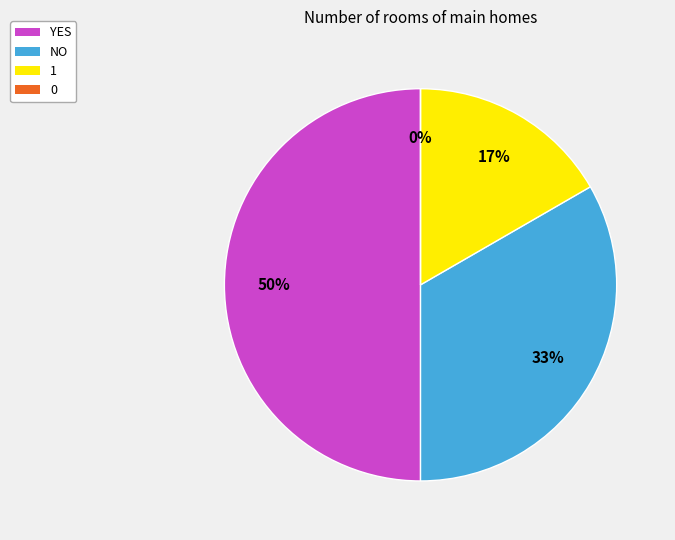

Which slice is the largest?

YES